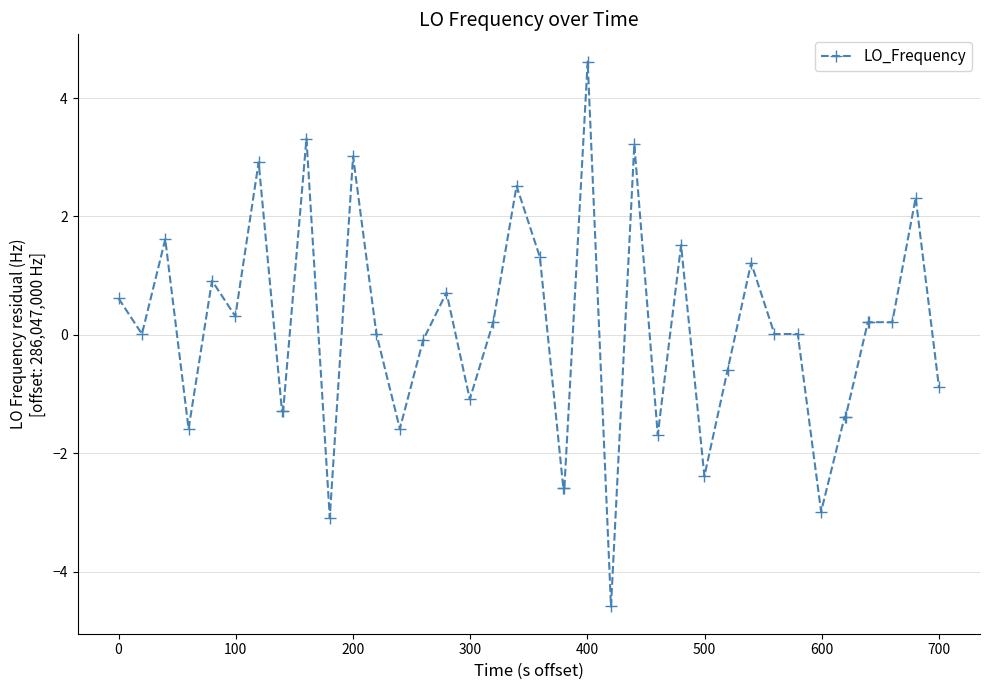

What is the maximum value shown in the chart?

4.6